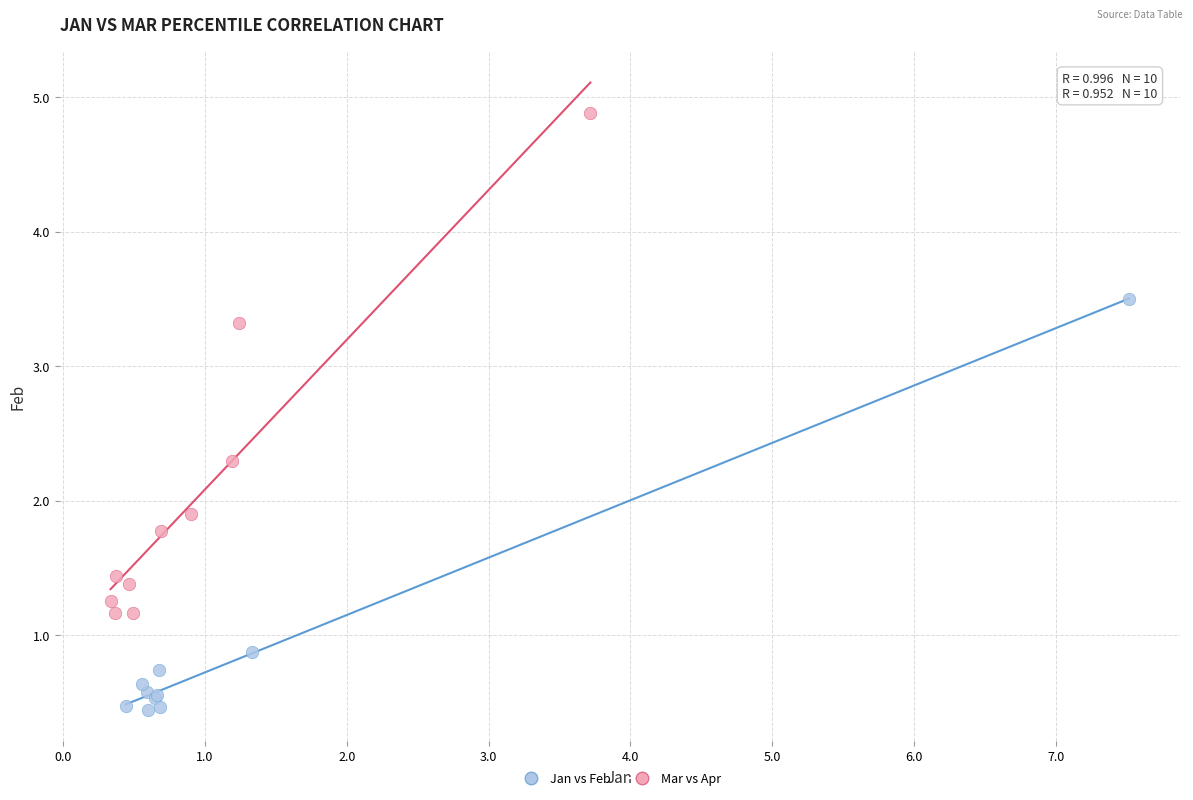

Which series has the largest Y range (max minus min)?

Mar vs Apr